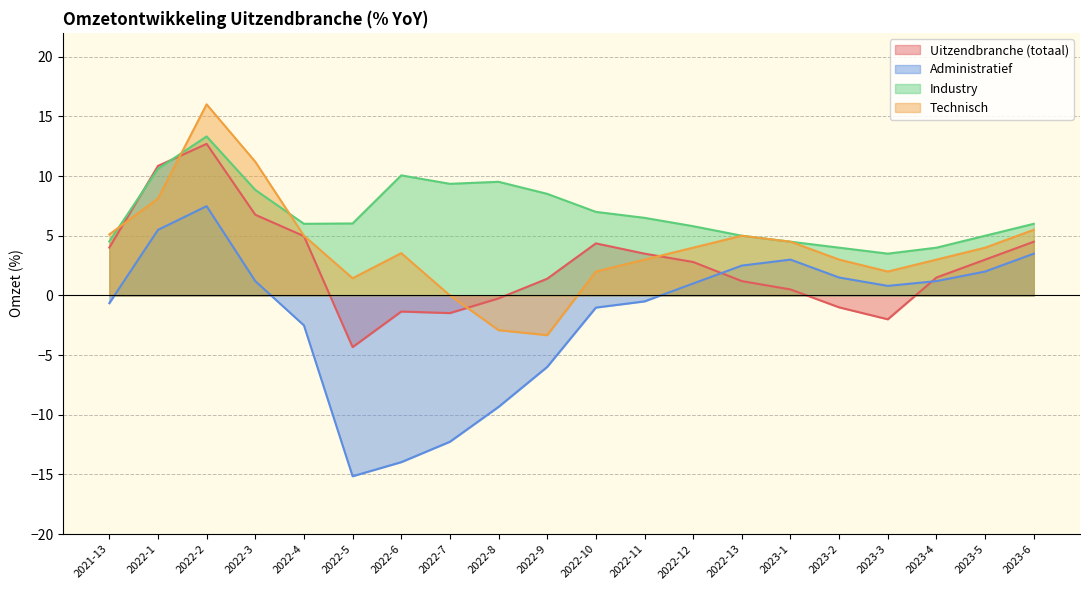

In Technisch, how many points are lower than both neighbors (excluding endpoints)?

3